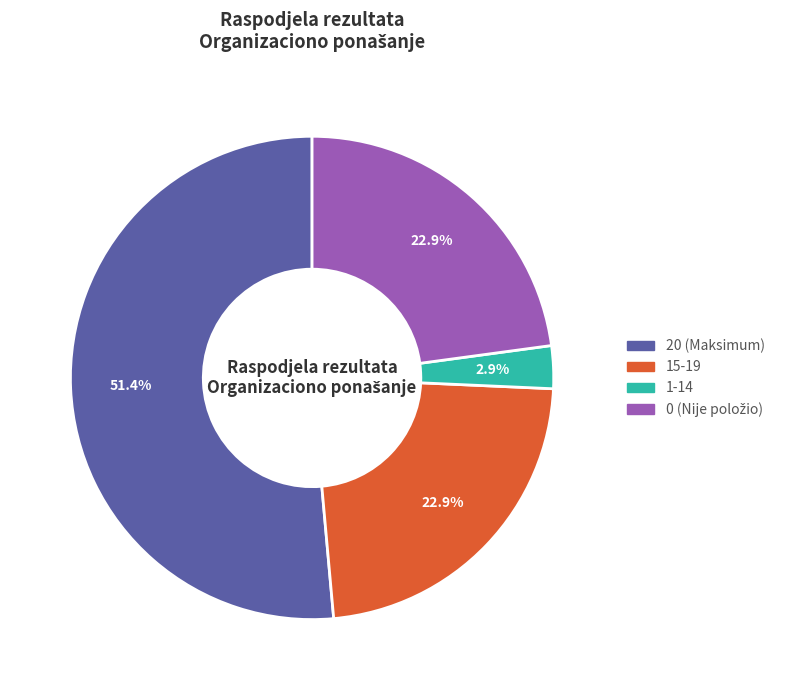

Does any single category account for the majority?

Yes